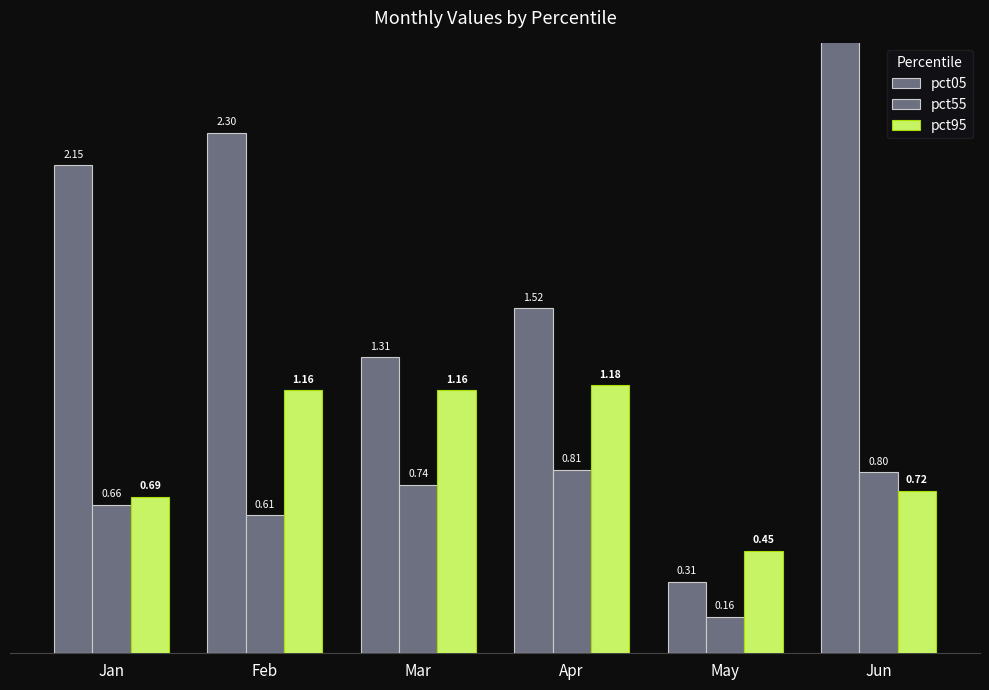

How many distinct data groups are displayed?

3